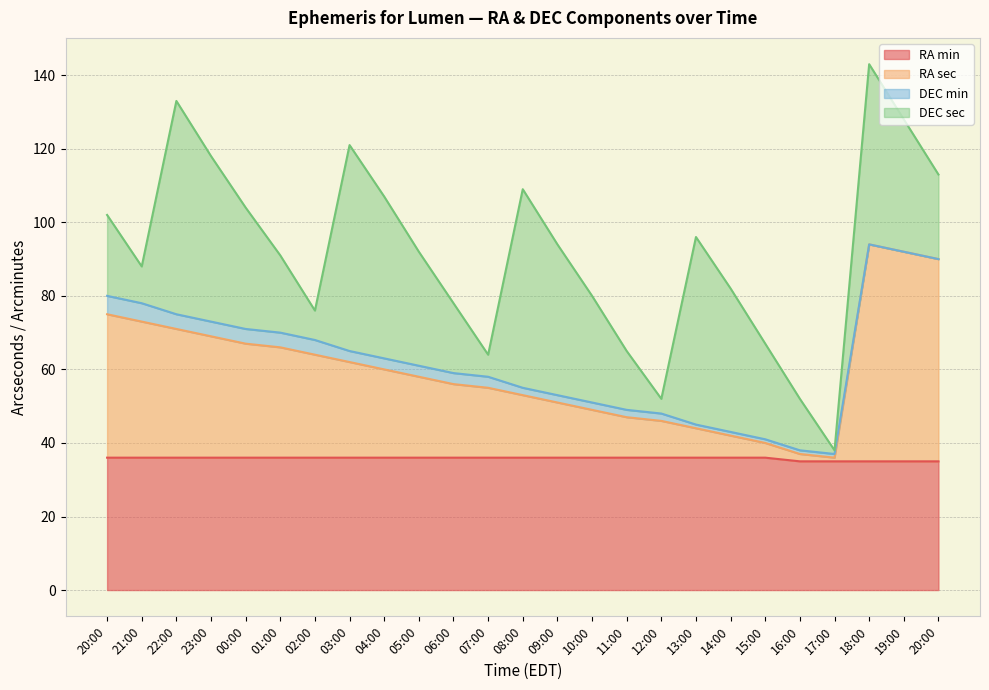

At which label is RA min closest to 35?

16:00